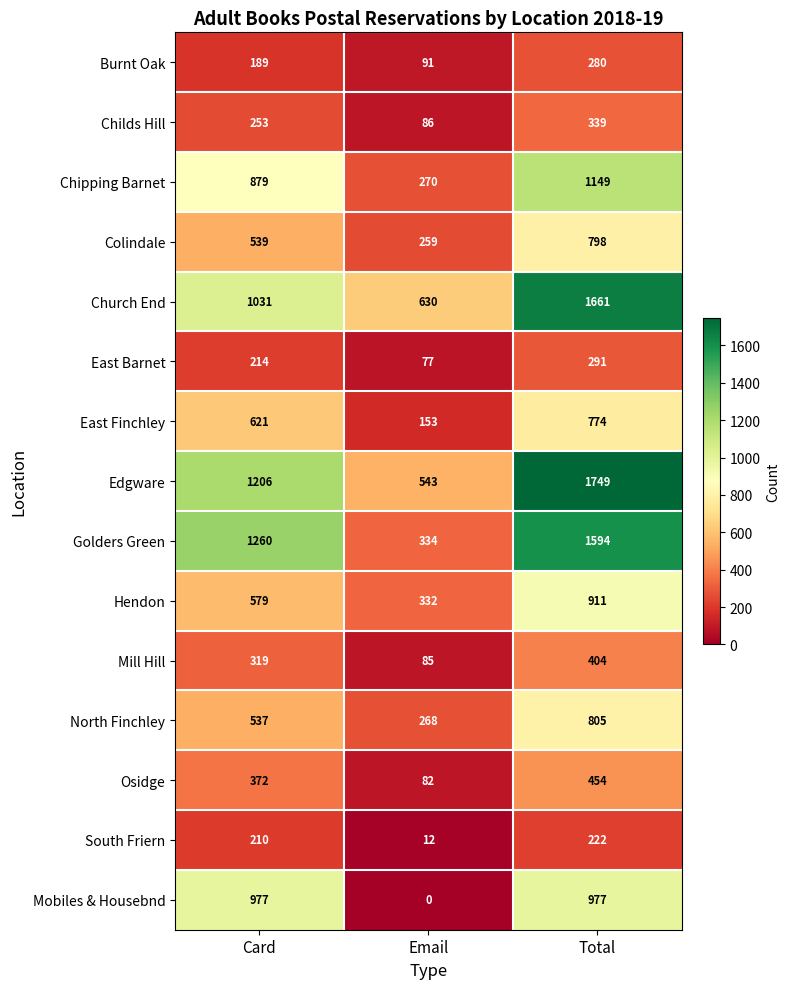

Which series has the widest spread of values?

Golders Green